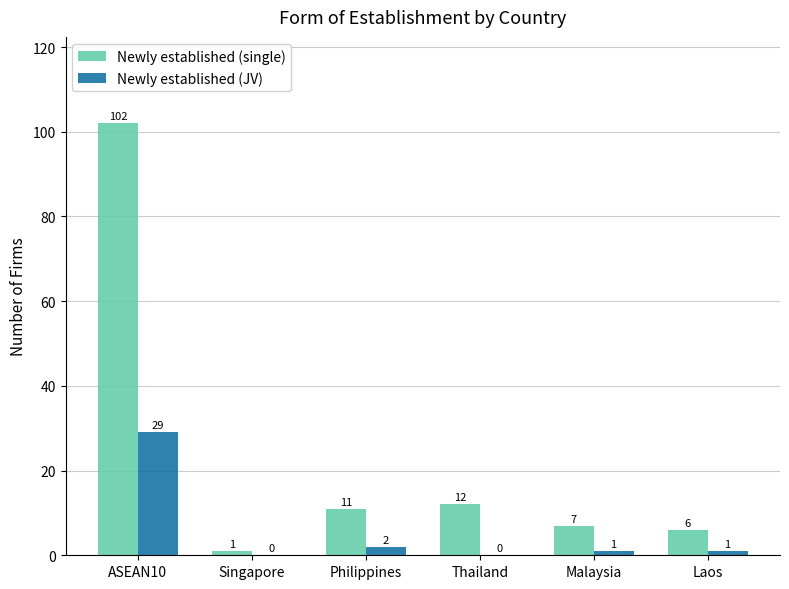

Between ASEAN10 and Malaysia, which series saw the biggest shift?

Newly established (single)